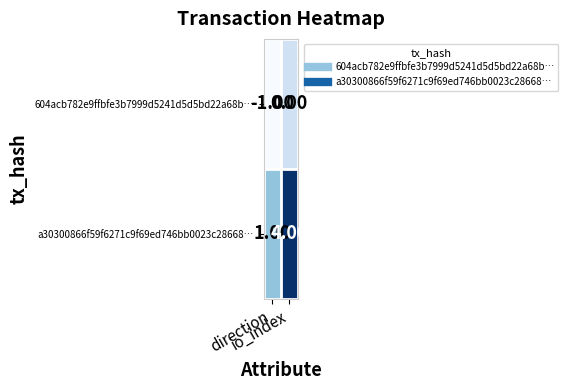

What is the sum of all a30300866f59f6271c9f69ed746bb0023c28668… values?

5